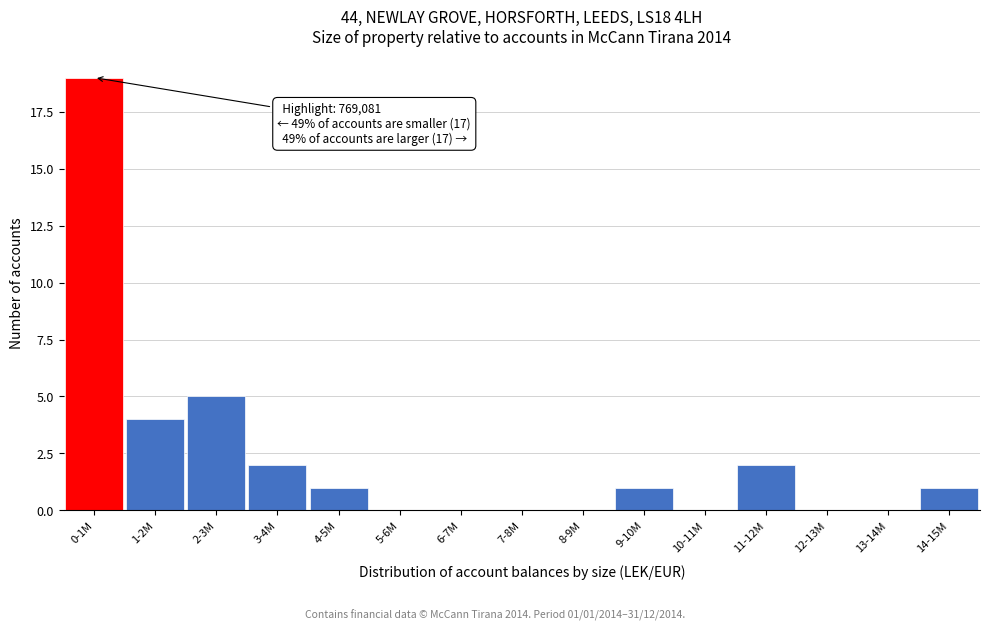

Reading right to left, transcribe all the data shown in this chart.

14-15M=1	13-14M=0	12-13M=0	11-12M=2	10-11M=0	9-10M=1	8-9M=0	7-8M=0	6-7M=0	5-6M=0	4-5M=1	3-4M=2	2-3M=5	1-2M=4	0-1M=19